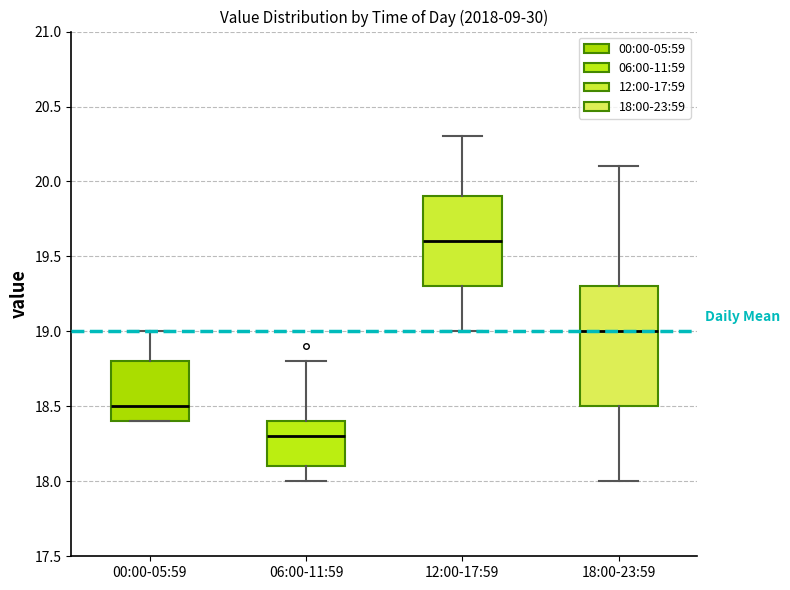

Reading left to right, transcribe this box plot: for each box, give where its median line is, the range the box spans, and where its two whiskers end, as read against the y-axis. The values are not printed on the chart, so give them approximately, as read against the axis.

00:00-05:59: median 18.5, box 18.4 to 18.8, whiskers 18.4 to 19.0
06:00-11:59: median 18.3, box 18.1 to 18.4, whiskers 18.0 to 18.8
12:00-17:59: median 19.6, box 19.3 to 19.9, whiskers 19.0 to 20.3
18:00-23:59: median 19.0, box 18.5 to 19.3, whiskers 18.0 to 20.1